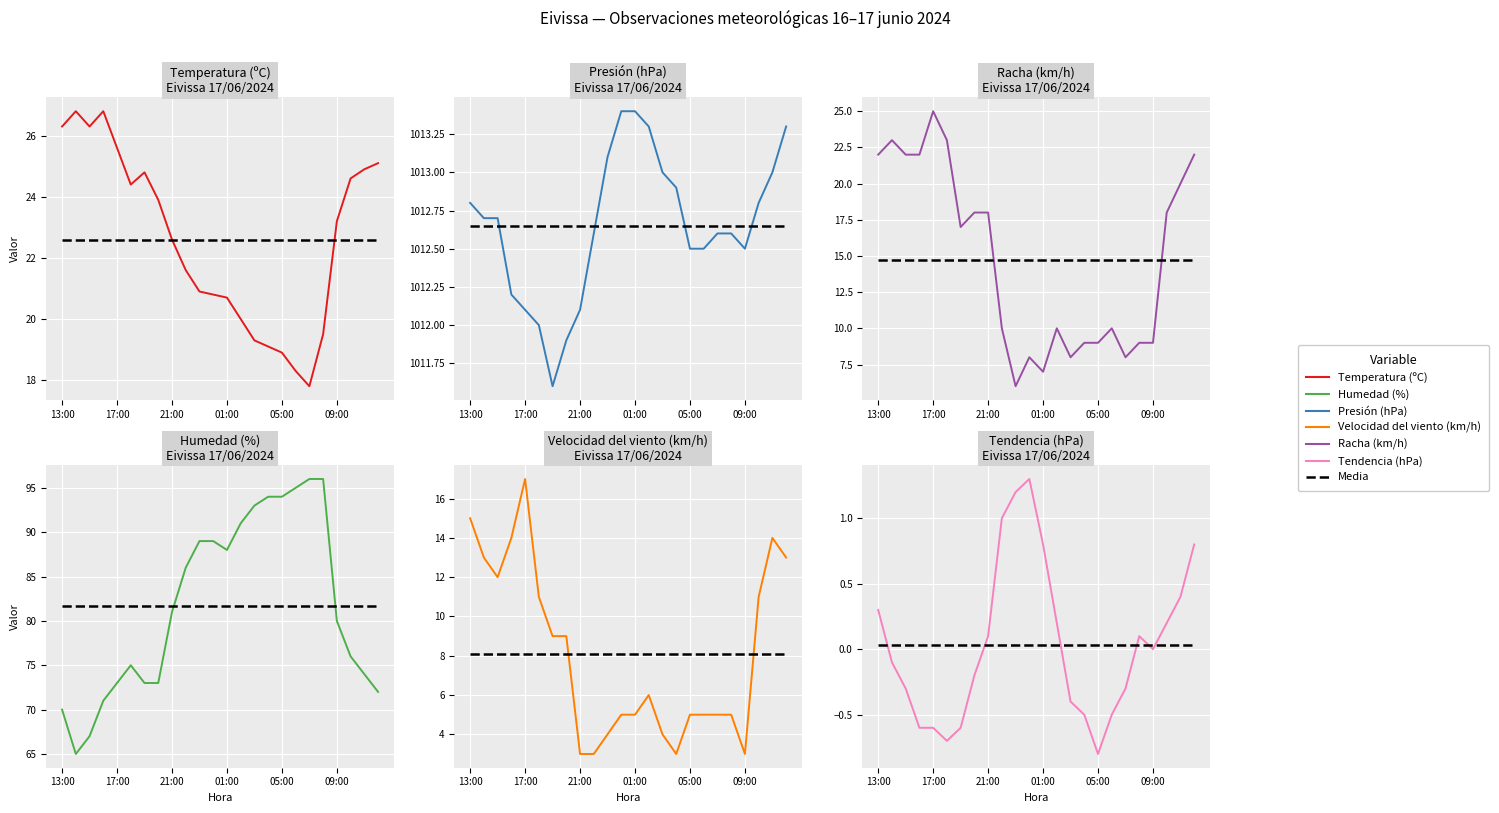

What is the spread (max minus min) of values at 13:00?

1012.5